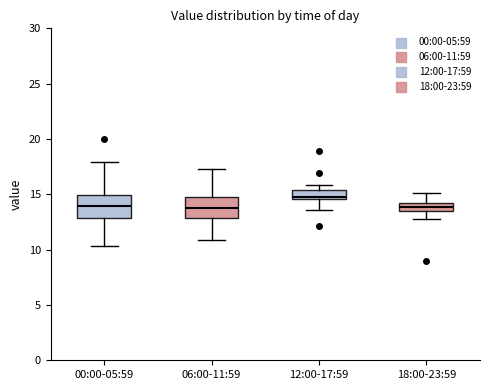

Reading left to right, read every box against the y-axis: the position of its median line, the range the box covers, and the ends of its whiskers. The values are not printed on the chart, so give them approximately, as read against the axis.

00:00-05:59: median 14.0, box 13.0 to 15.0, whiskers 10.5 to 18.0
06:00-11:59: median 14.0, box 13.0 to 15.0, whiskers 11.0 to 17.5
12:00-17:59: median 15.0, box 14.5 to 15.5, whiskers 13.5 to 16.0
18:00-23:59: median 14.0, box 13.5 to 14.5, whiskers 13.0 to 15.0